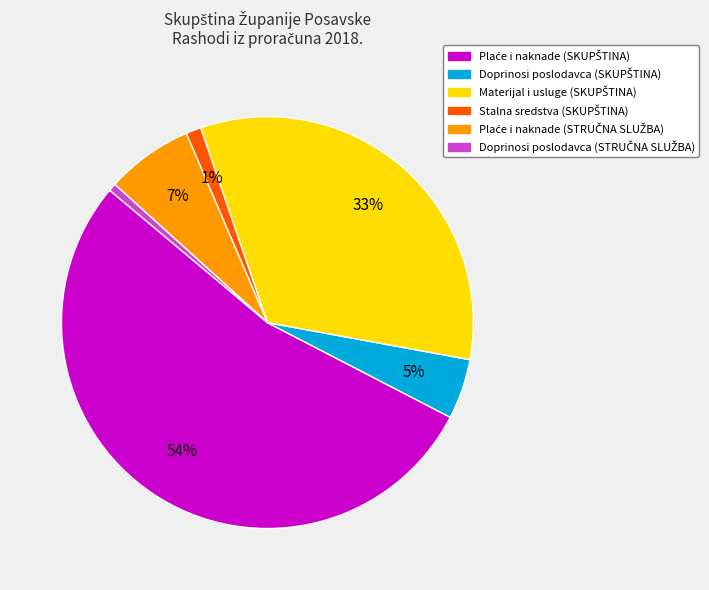

How many slices are in this pie chart?

6